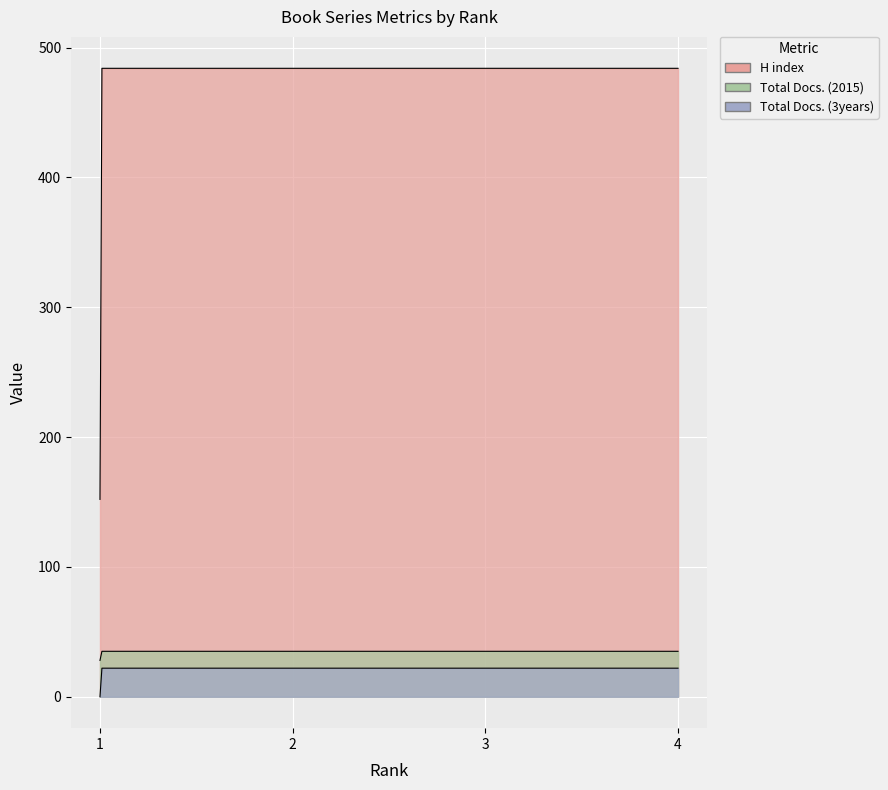

What is the value of the Total Docs. (3years) point at the 4th from the left?

22